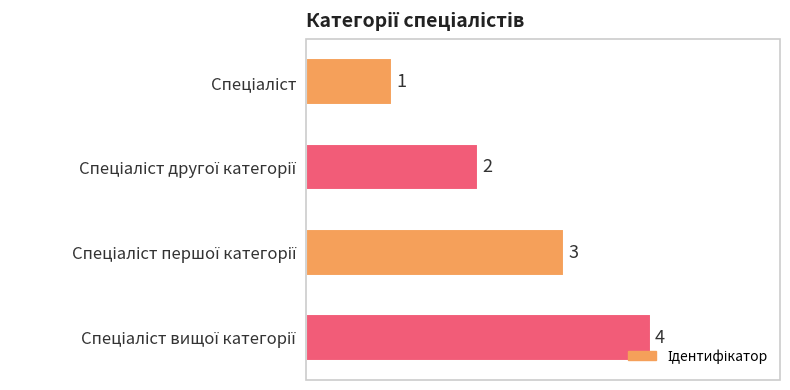

What is the difference between the maximum and minimum values?

3